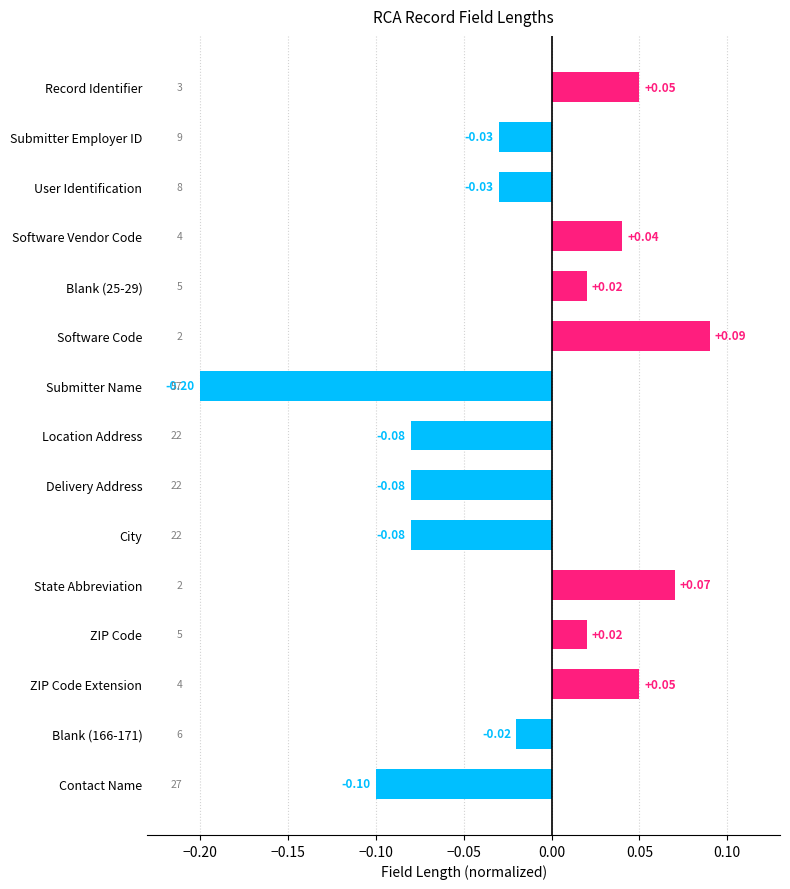

Which label corresponds to the largest value in the chart?

Software Code